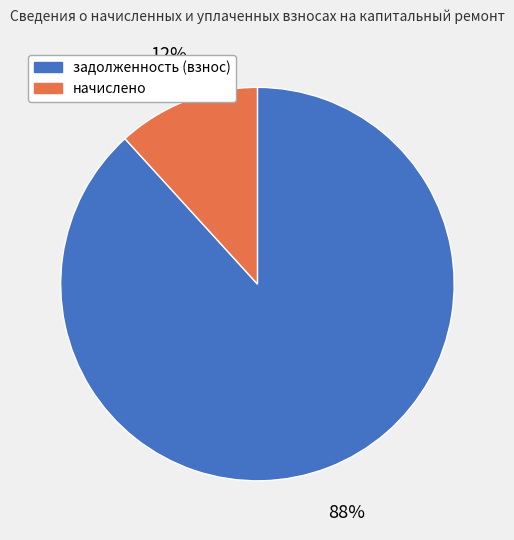

Which slice is the largest?

задолженность (взнос)